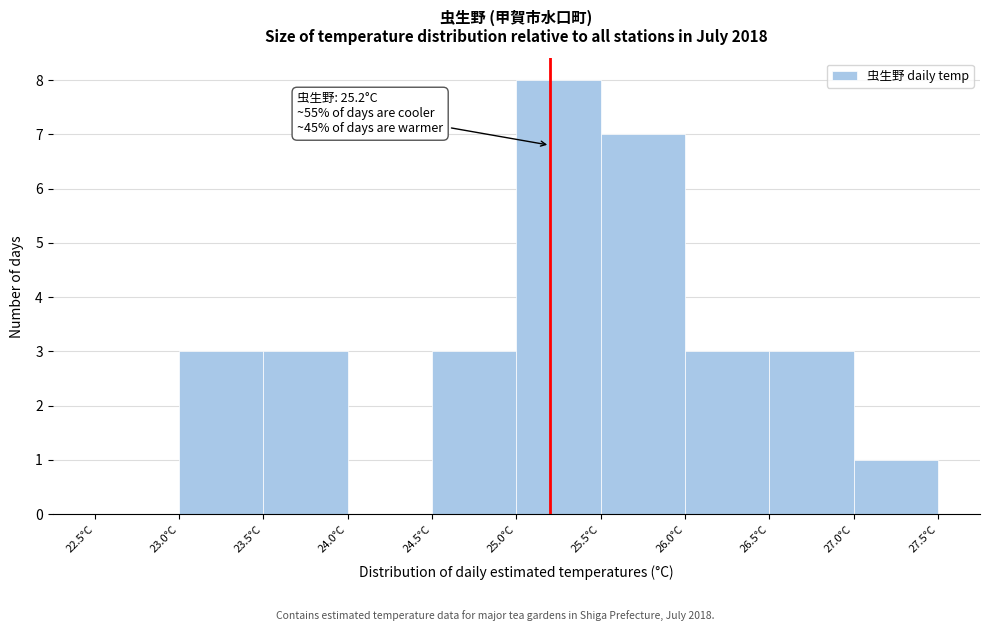

Which range on the x-axis has the tallest bar?

25.0 to 25.5